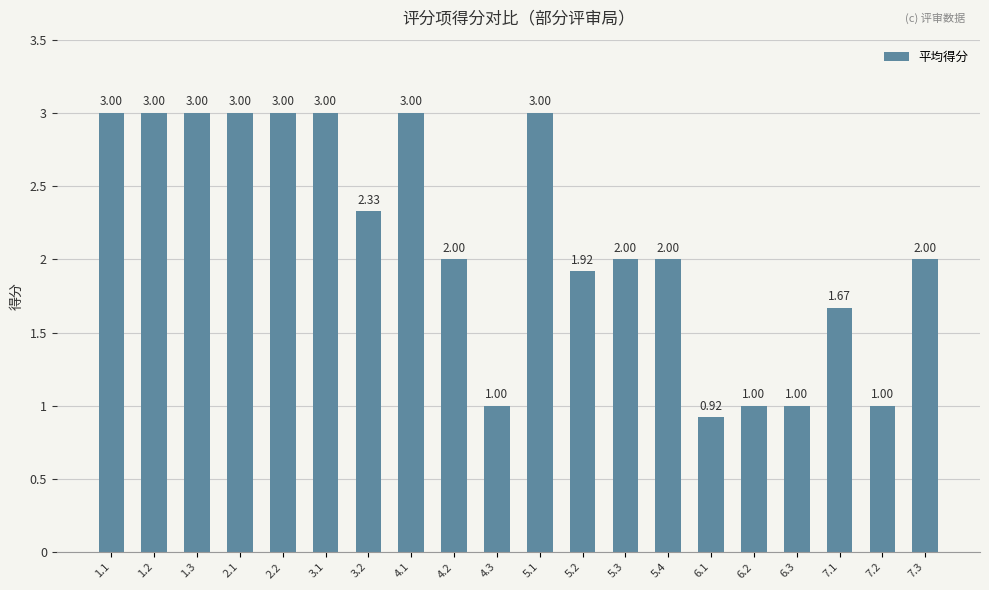

What is the difference between the maximum and minimum values?

2.1